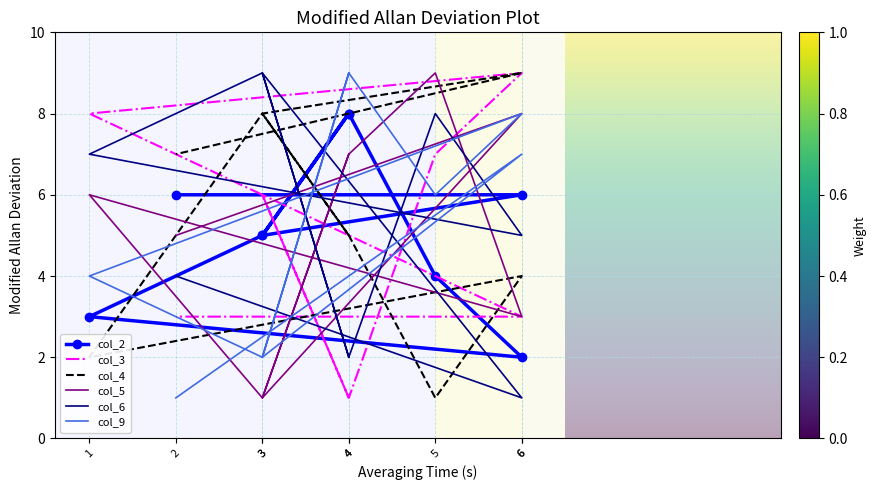

Between which two adjacent categories do col_9 and col_3 first intersect?

4 and 3